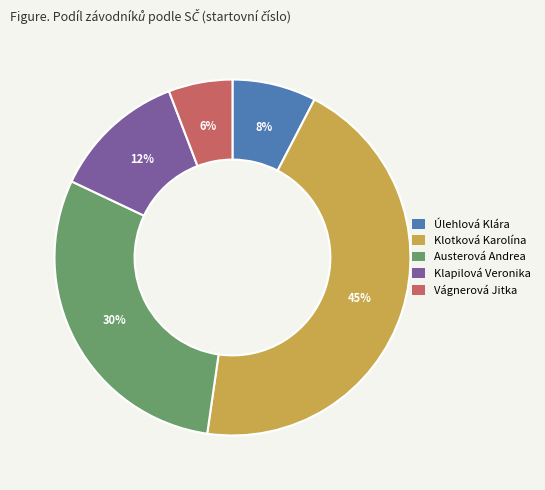

To the nearest percent, what is the average slice percentage?

20%